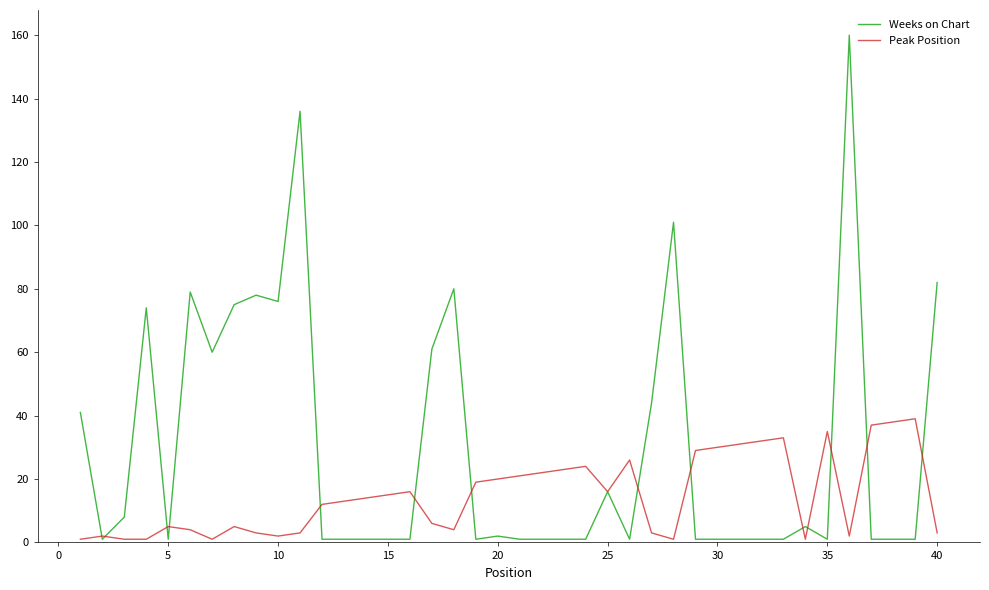

Which series has the largest total across all categories?

Weeks on Chart